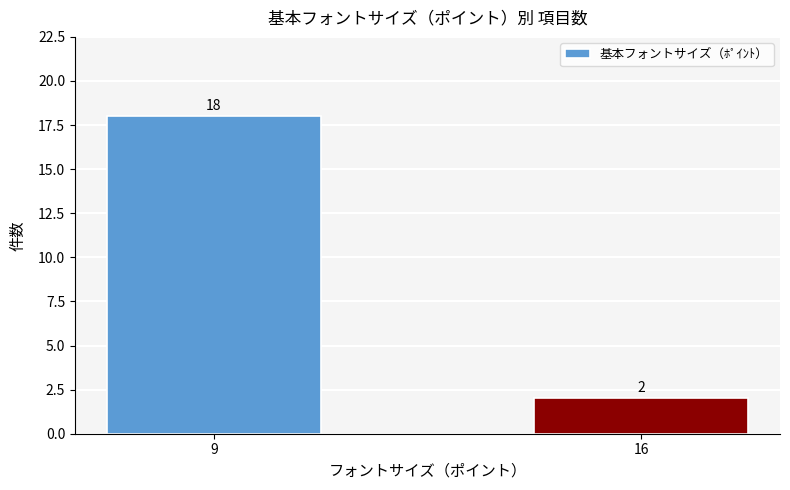

What is the sum of the values at 16 and 9?

20